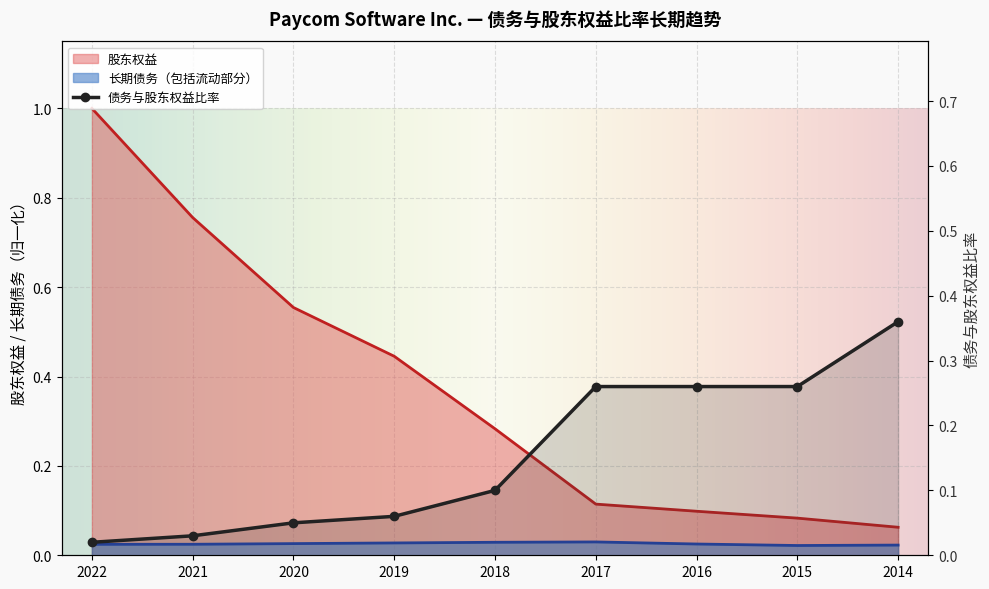

What are all the series names shown in the legend?

长期债务（包括流动部分）, 股东权益, 债务与股东权益比率